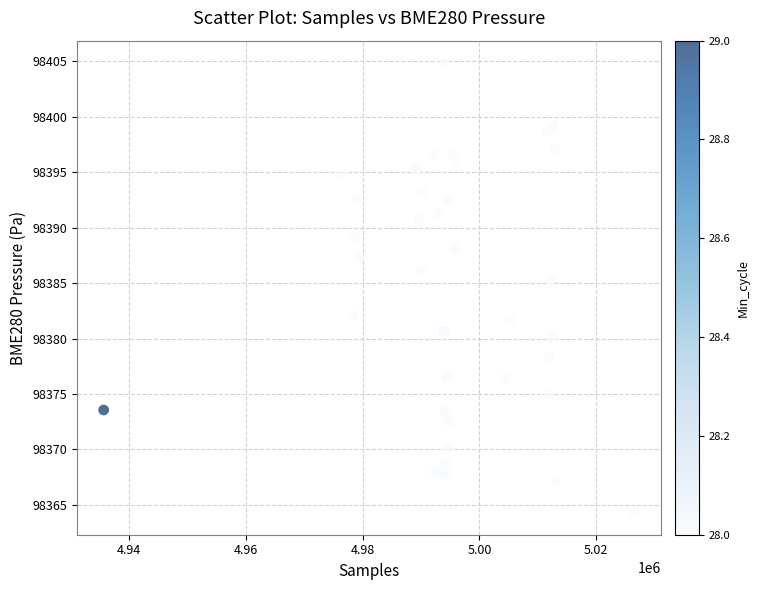

What Y value in the scatter plot is closest to 98384?

98385.4